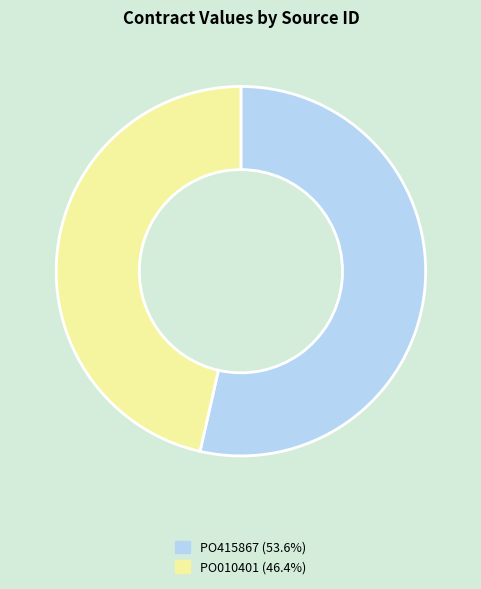

Which slice is the smallest?

PO010401